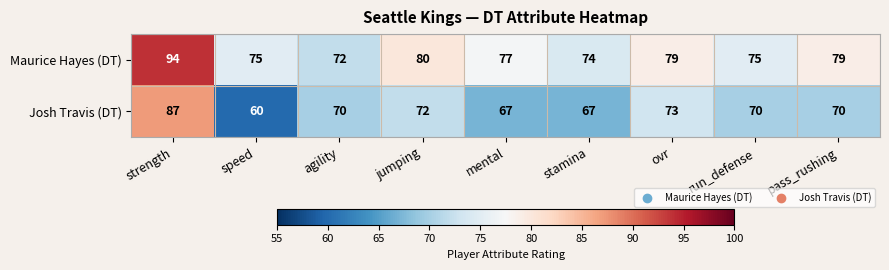

At which category is the sum across all series the highest?

strength